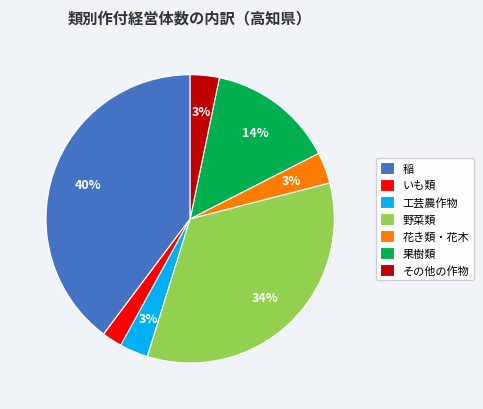

Which has a higher value, 花き類・花木 or 果樹類?

果樹類